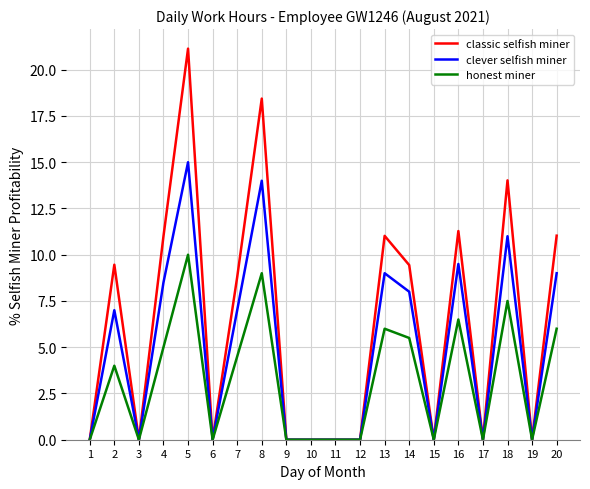

Where is the first local maximum for honest miner?

2